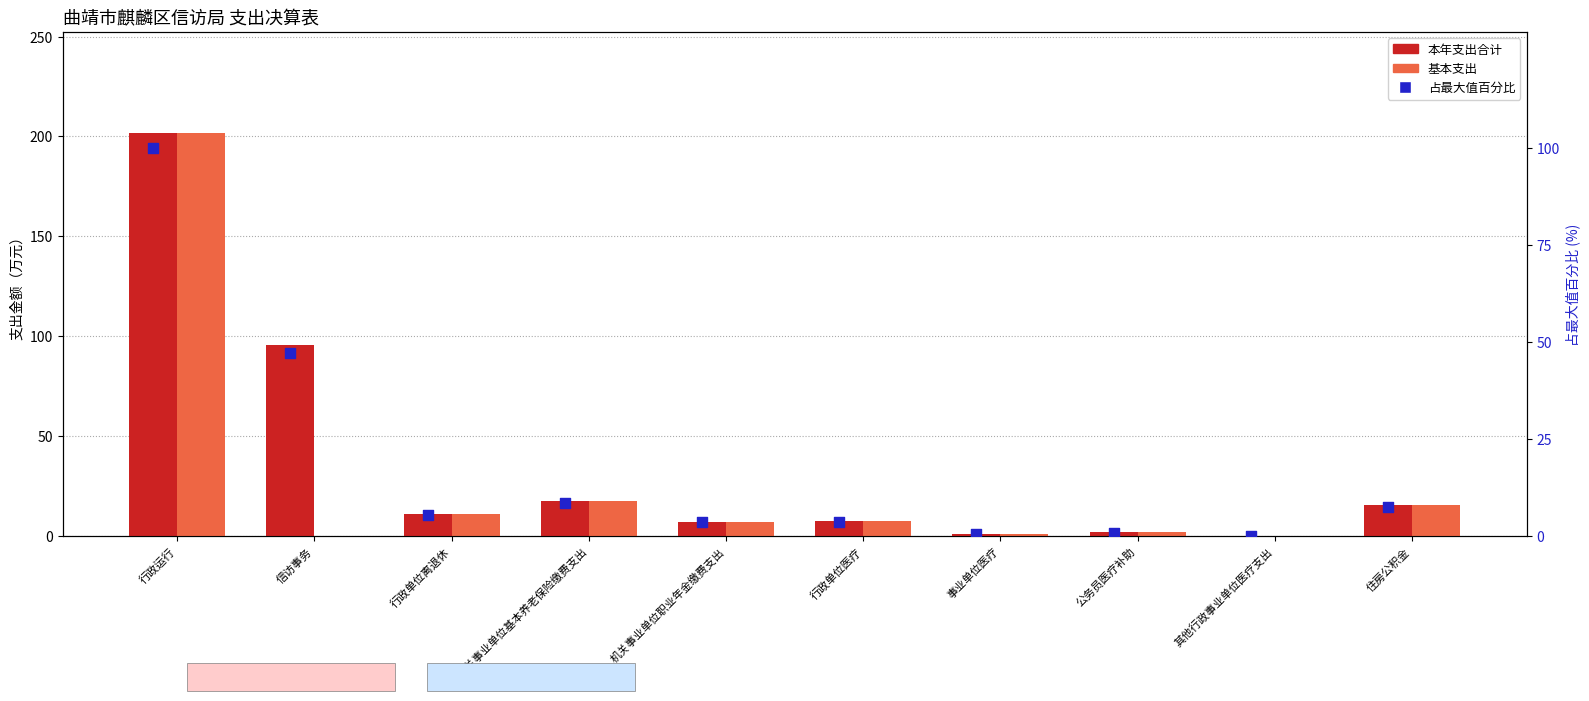

At which category is the sum across all series the highest?

行政运行